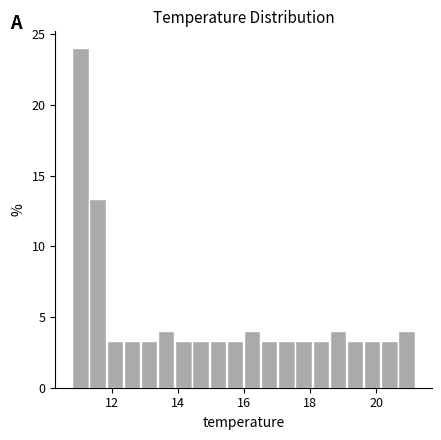

Read against the x-axis, roughly where is the centre of the tallest bar?

11.0